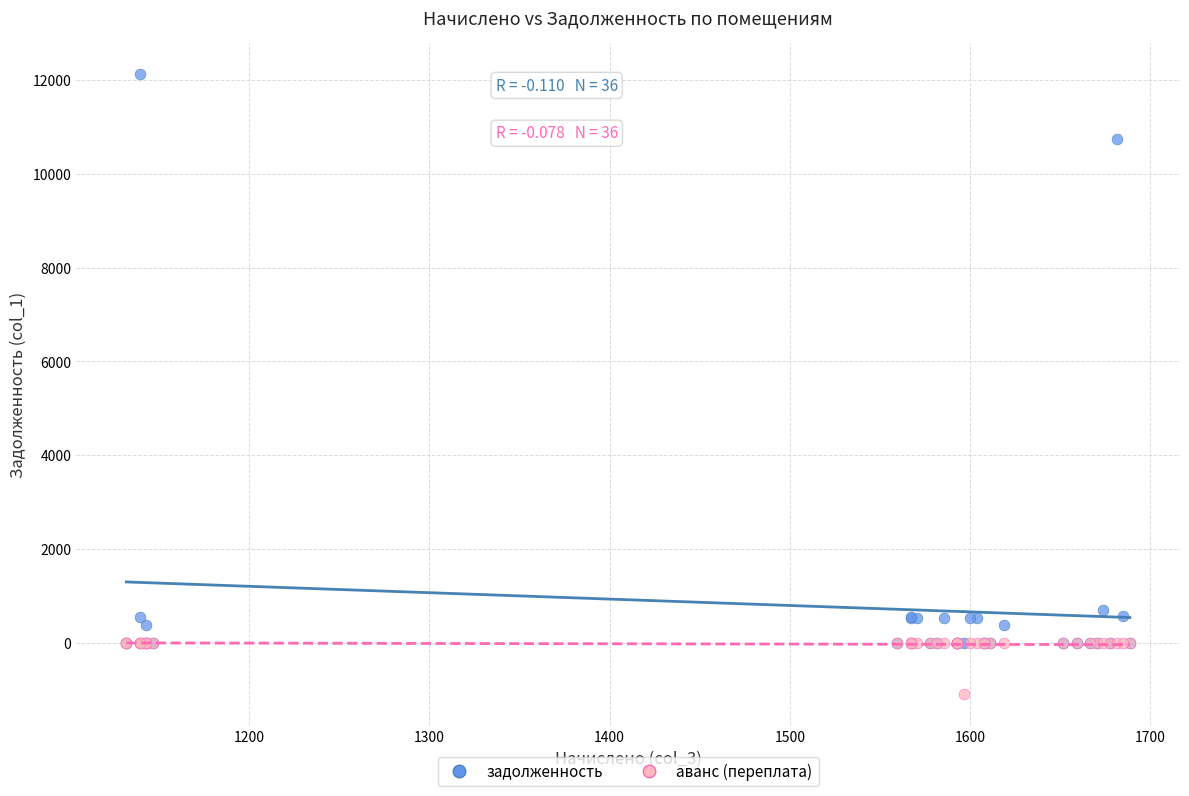

In the задолженность series, what Y value is closest to 6066?

10750.9